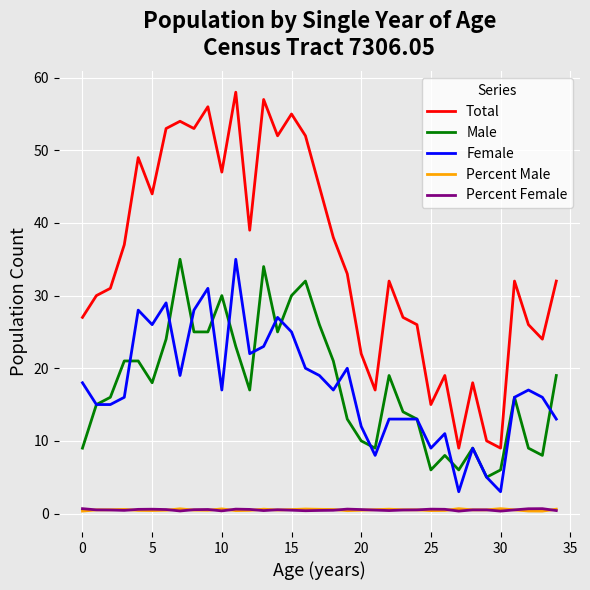

Which series has the widest spread of values?

Total